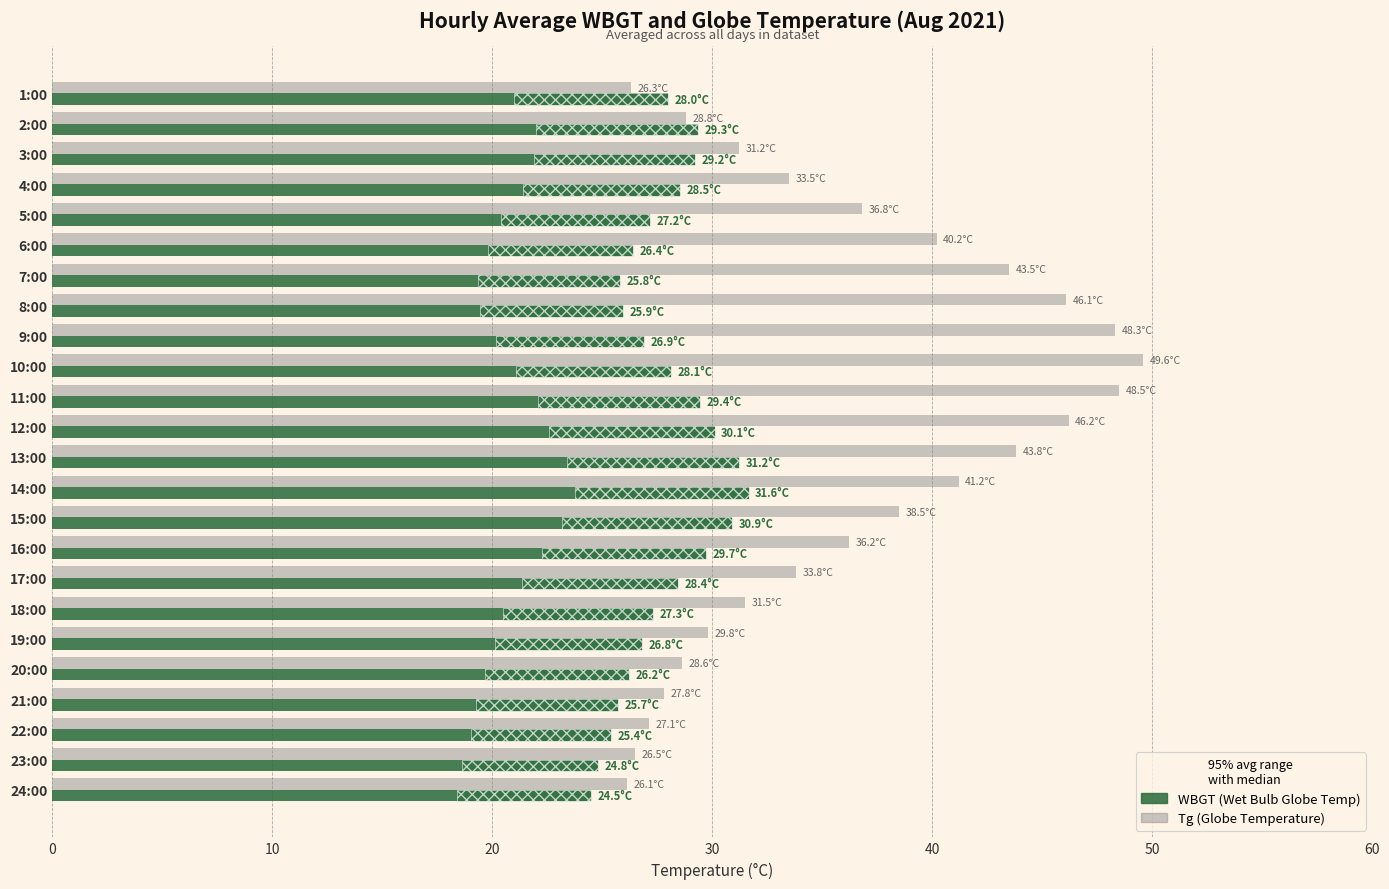

What is the total value across all series at 9:00?

75.2